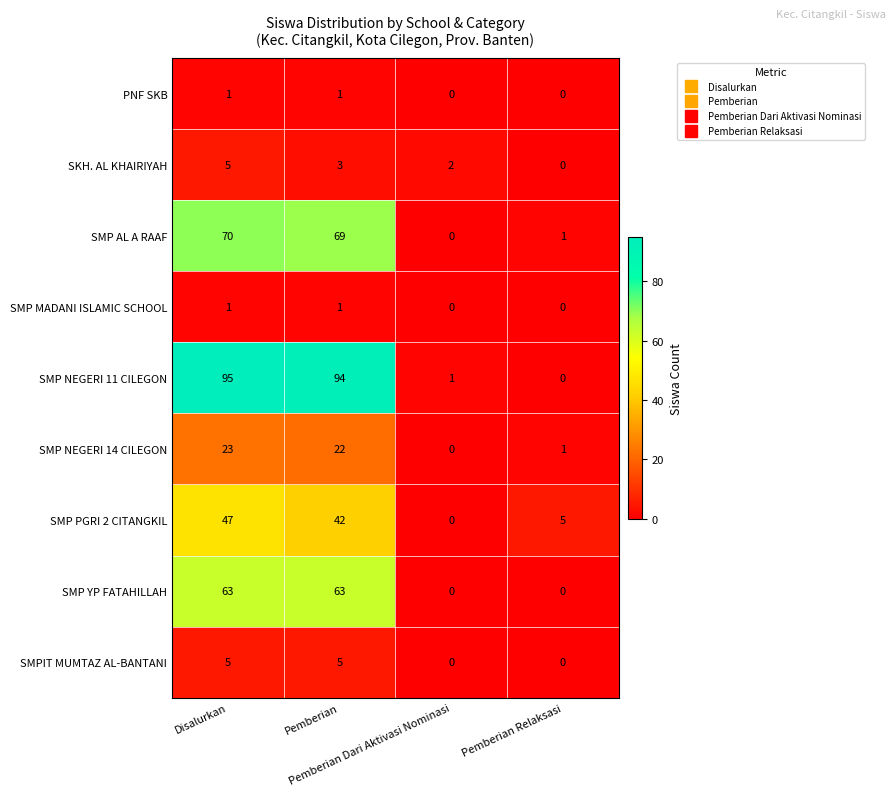

What is the difference between the maximum and second lowest values in the SMPIT MUMTAZ AL-BANTANI series?

5